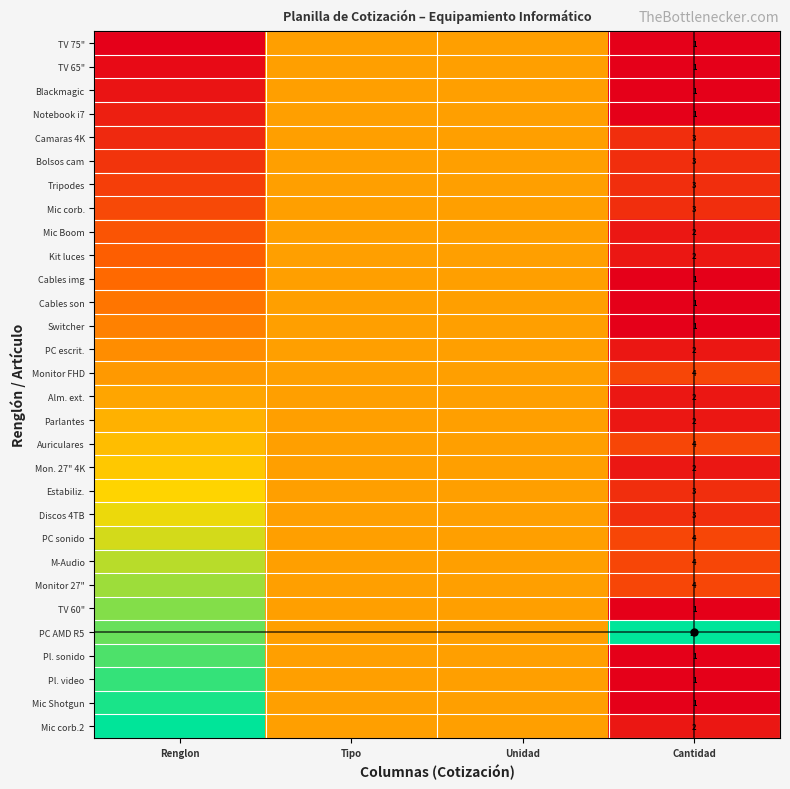

At Renglon, list the series in order from largest to smallest.

Mic corb.2, Mic Shotgun, Pl. video, Pl. sonido, PC AMD R5, TV 60", Monitor 27", M-Audio, PC sonido, Discos 4TB, Estabiliz., Mon. 27" 4K, Auriculares, Parlantes, Alm. ext., Monitor FHD, PC escrit., Switcher, Cables son, Cables img, Kit luces, Mic Boom, Mic corb., Tripodes, Bolsos cam, Camaras 4K, Notebook i7, Blackmagic, TV 65", TV 75"